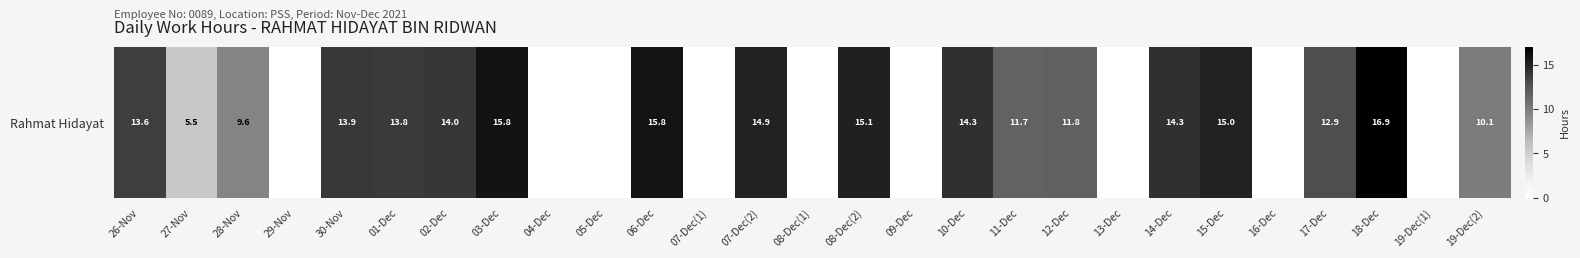

Rank the categories by value from lowest to highest.

29-Nov, 04-Dec, 05-Dec, 07-Dec(1), 08-Dec(1), 09-Dec, 13-Dec, 16-Dec, 19-Dec(1), 27-Nov, 28-Nov, 19-Dec(2), 11-Dec, 12-Dec, 17-Dec, 26-Nov, 01-Dec, 30-Nov, 02-Dec, 10-Dec, 14-Dec, 07-Dec(2), 15-Dec, 08-Dec(2), 06-Dec, 03-Dec, 18-Dec